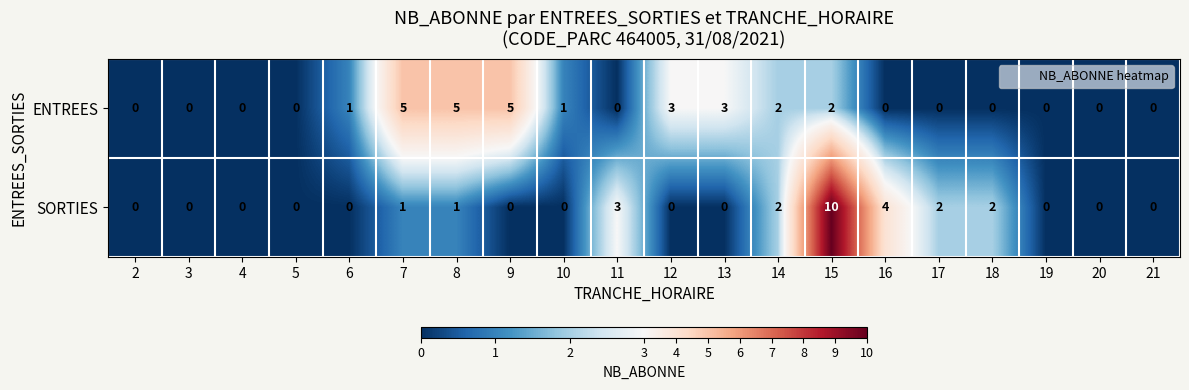

What is the difference between the maximum and minimum values in the SORTIES series?

10